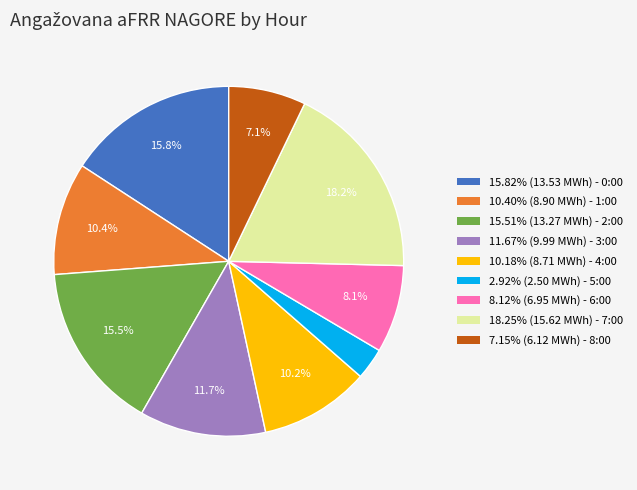

Do 11.67% (9.99 MWh) - 3:00 and 8.12% (6.95 MWh) - 6:00 together represent more than half of the pie?

No